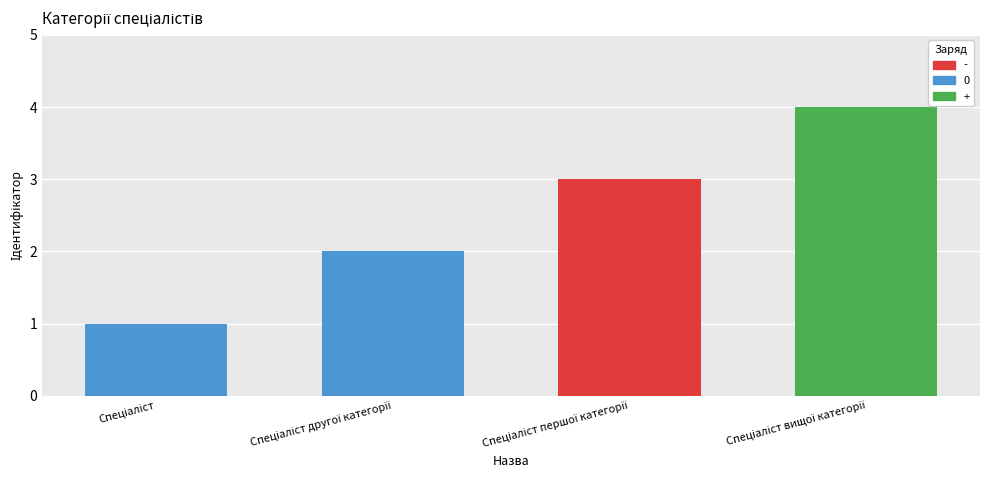

What is the minimum value shown in the chart?

1